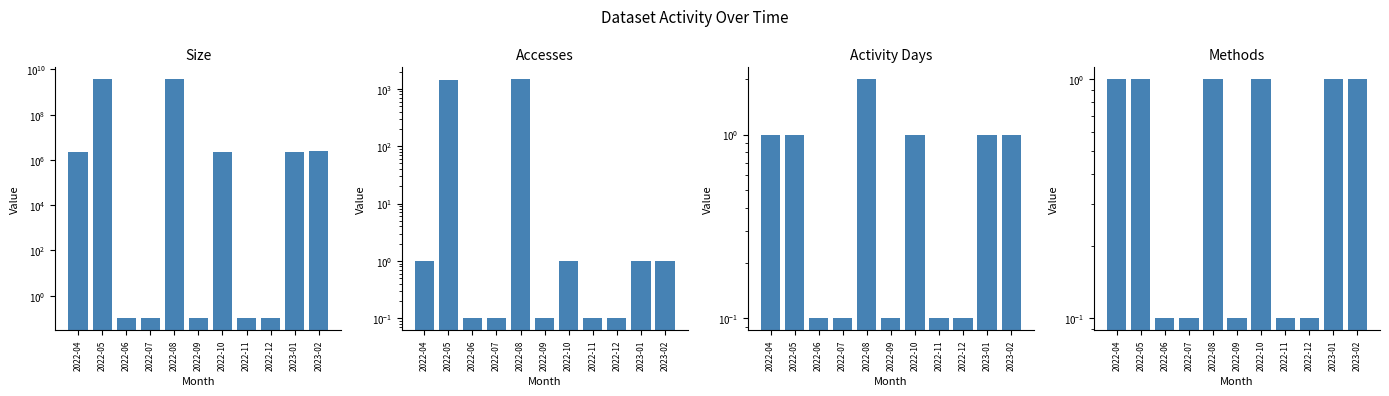

Between 2022-08 and 2022-10, which is larger?

2022-08